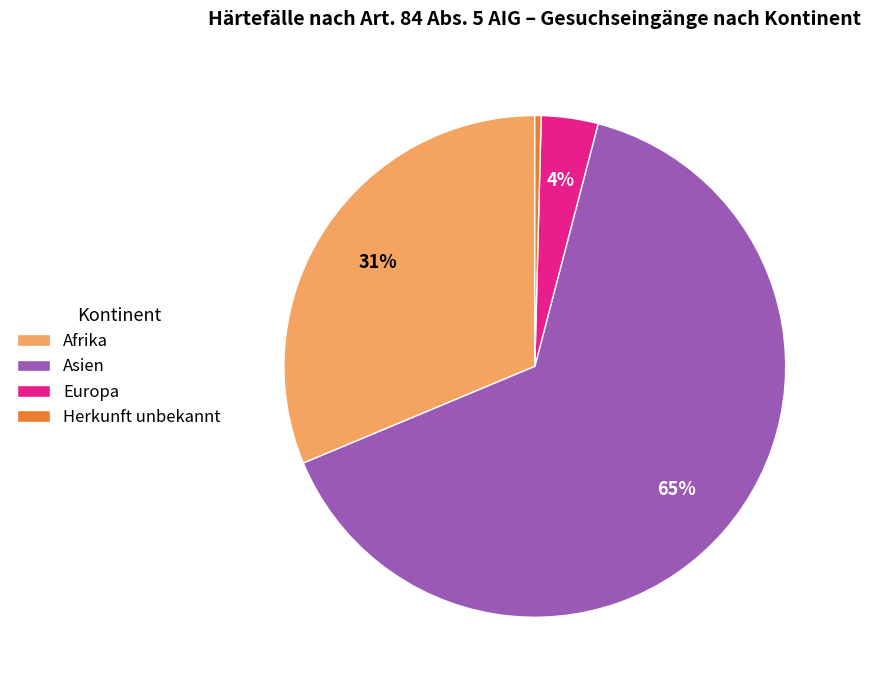

Combined, do Europa and Asien account for over 50%?

Yes